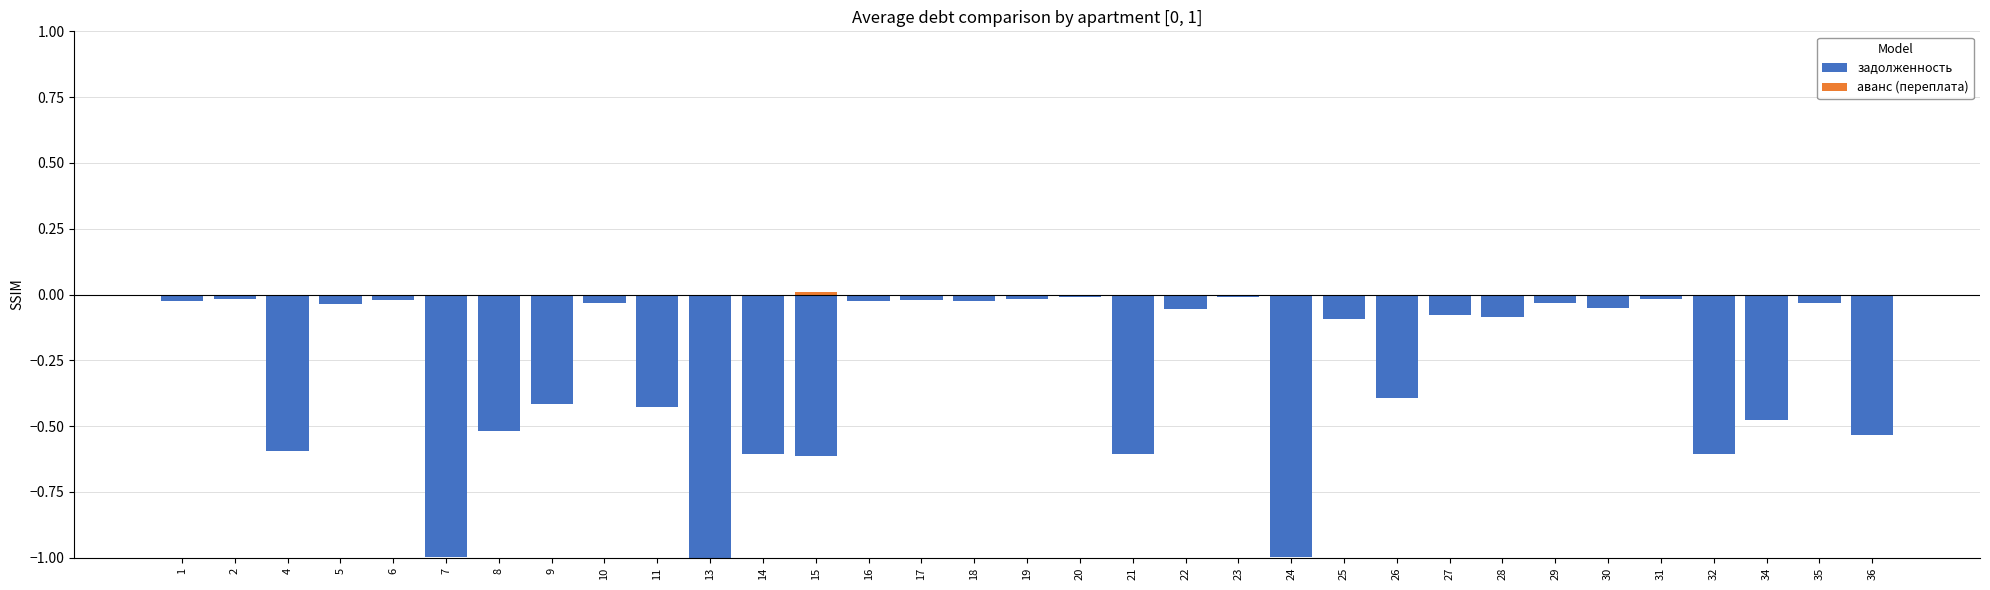

Reading left to right, list all the values displayed in this chart.

задолженность: 1=-0.0	2=-0.0	4=-0.6	5=-0.0	6=-0.0	7=-1.0	8=-0.5	9=-0.4	10=-0.0	11=-0.4	13=-1.0	14=-0.6	15=-0.6	16=-0.0	17=-0.0	18=-0.0	19=-0.0	20=-0.0	21=-0.6	22=-0.1	23=-0.0	24=-1.0	25=-0.1	26=-0.4	27=-0.1	28=-0.1	29=-0.0	30=-0.1	31=-0.0	32=-0.6	34=-0.5	35=-0.0	36=-0.5
аванс (переплата): 1=0.0	2=0.0	4=0.0	5=0.0	6=0.0	7=0.0	8=0.0	9=0.0	10=0.0	11=0.0	13=0.0	14=0.0	15=0.0	16=0.0	17=0.0	18=0.0	19=0.0	20=0.0	21=0.0	22=0.0	23=0.0	24=0.0	25=0.0	26=0.0	27=0.0	28=0.0	29=0.0	30=0.0	31=0.0	32=0.0	34=0.0	35=0.0	36=0.0